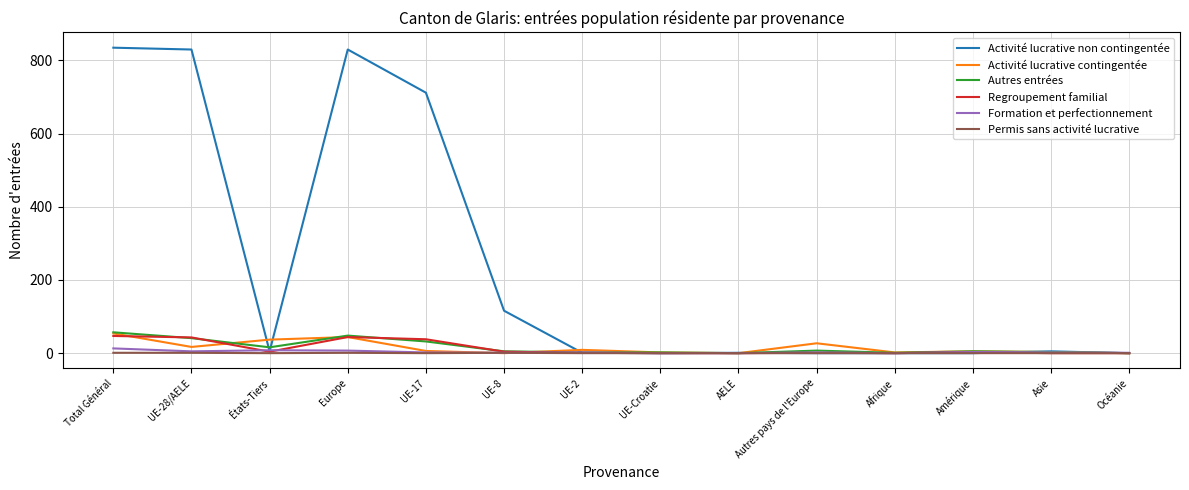

At which category does Regroupement familial reach its first local valley?

États-Tiers